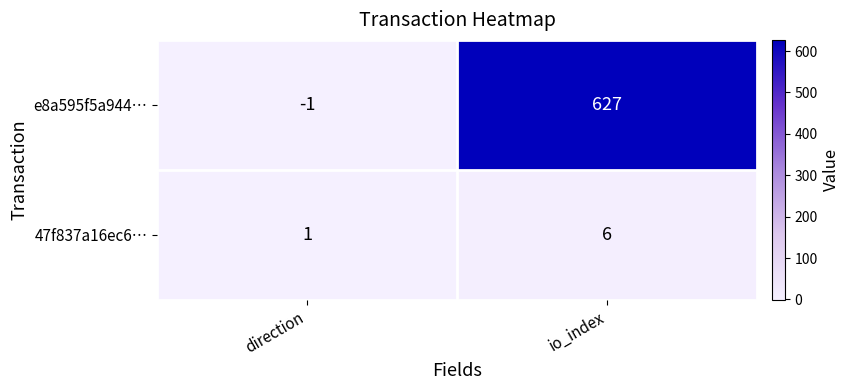

Which category has the lowest value across all series?

direction